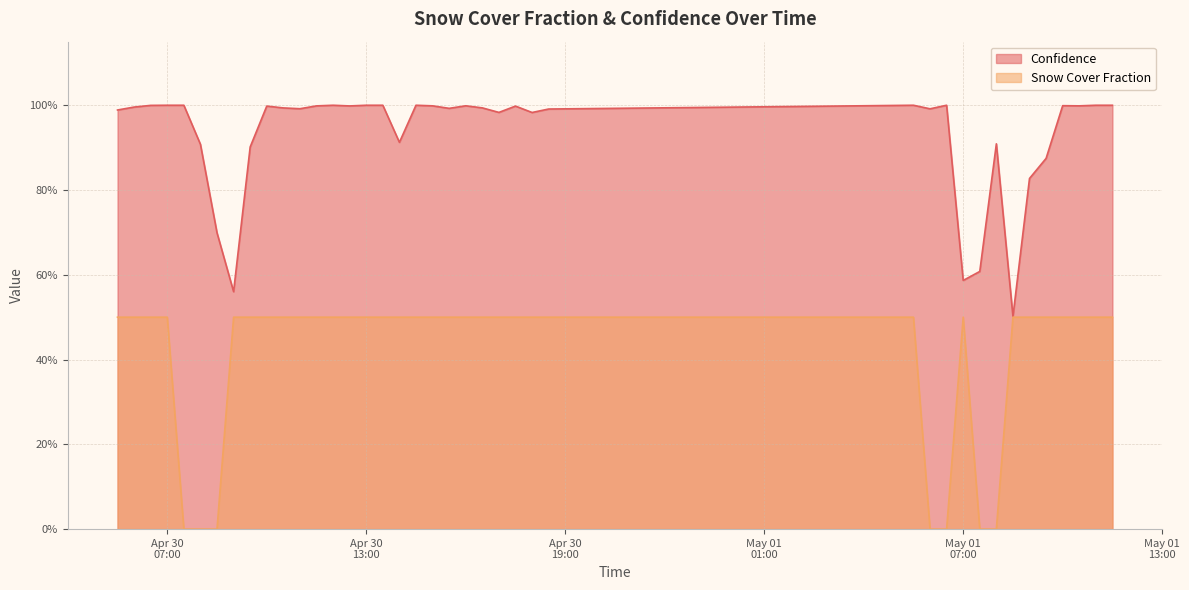

True or false: Snow Cover Fraction and Confidence intersect in this chart.

False